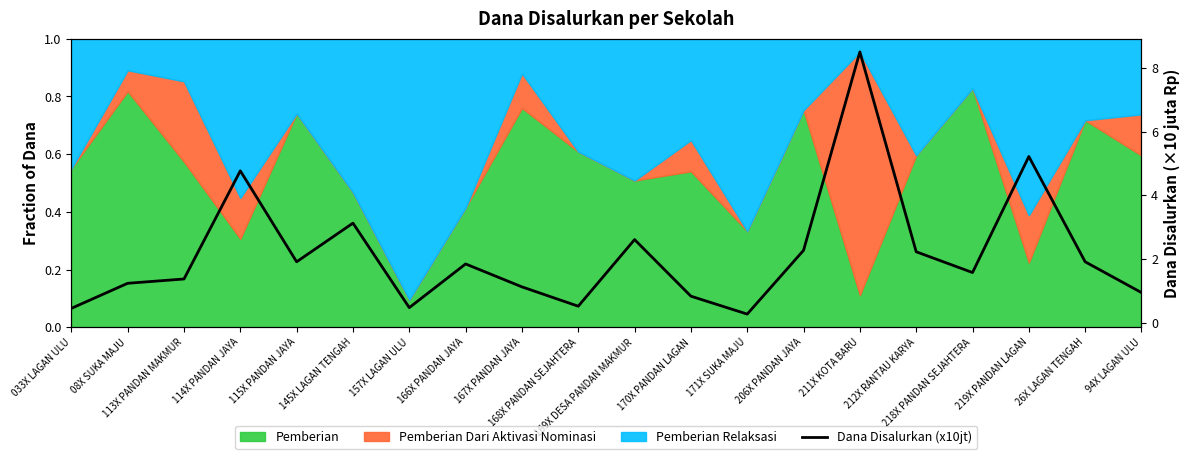

Approximately how many times larger is the value at 212X RANTAU KARYA compared to 08X SUKA MAJU?

1.8